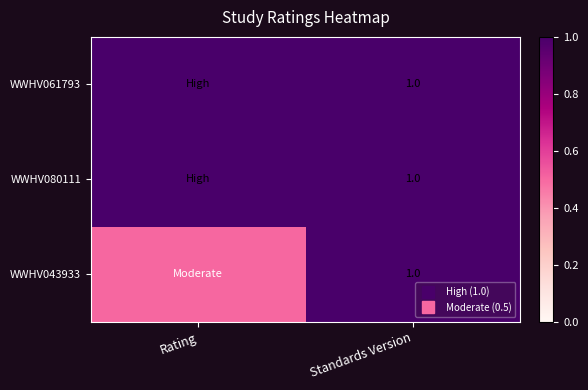

The value of WWHV043933 at Standards Version is 0.6. True or false?

False